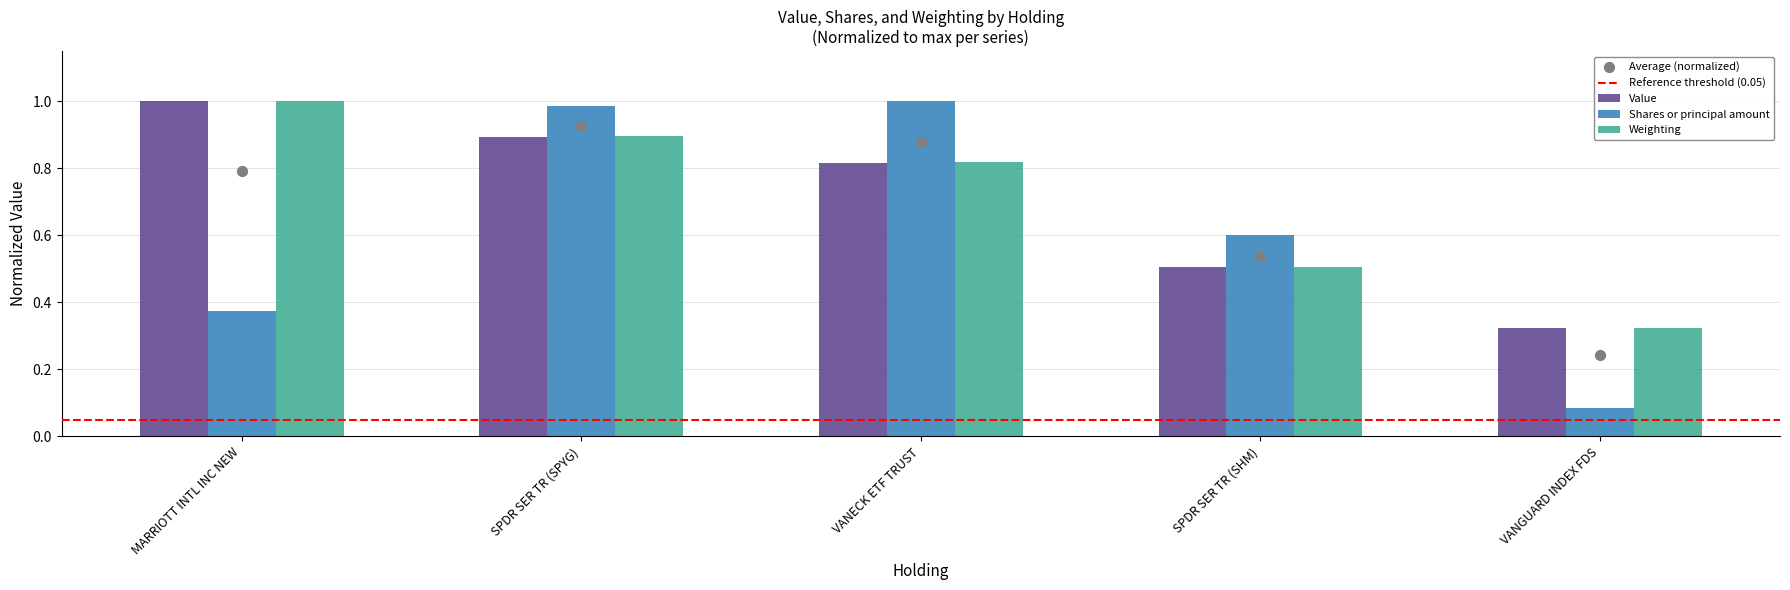

At which category is the sum across all series the highest?

SPDR SER TR (SPYG)